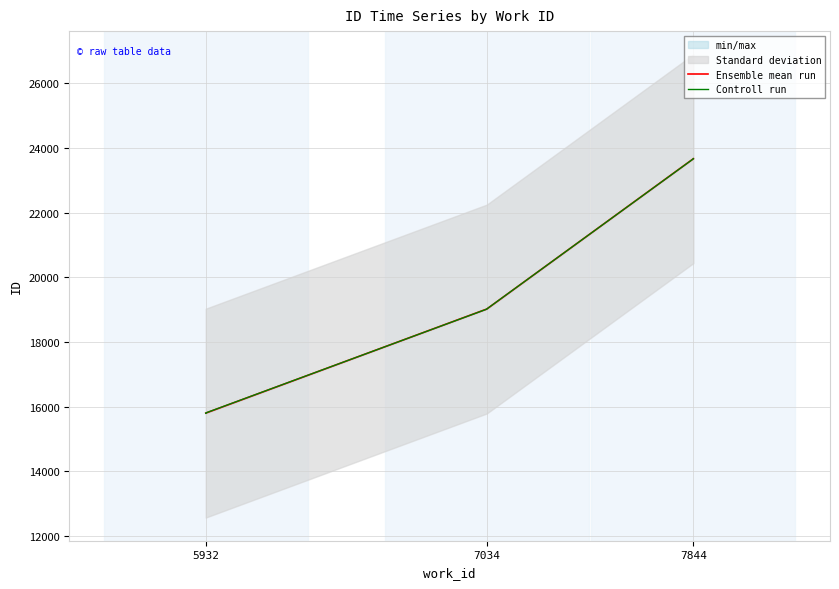

The value at 7844 is 23670. True or false?

True